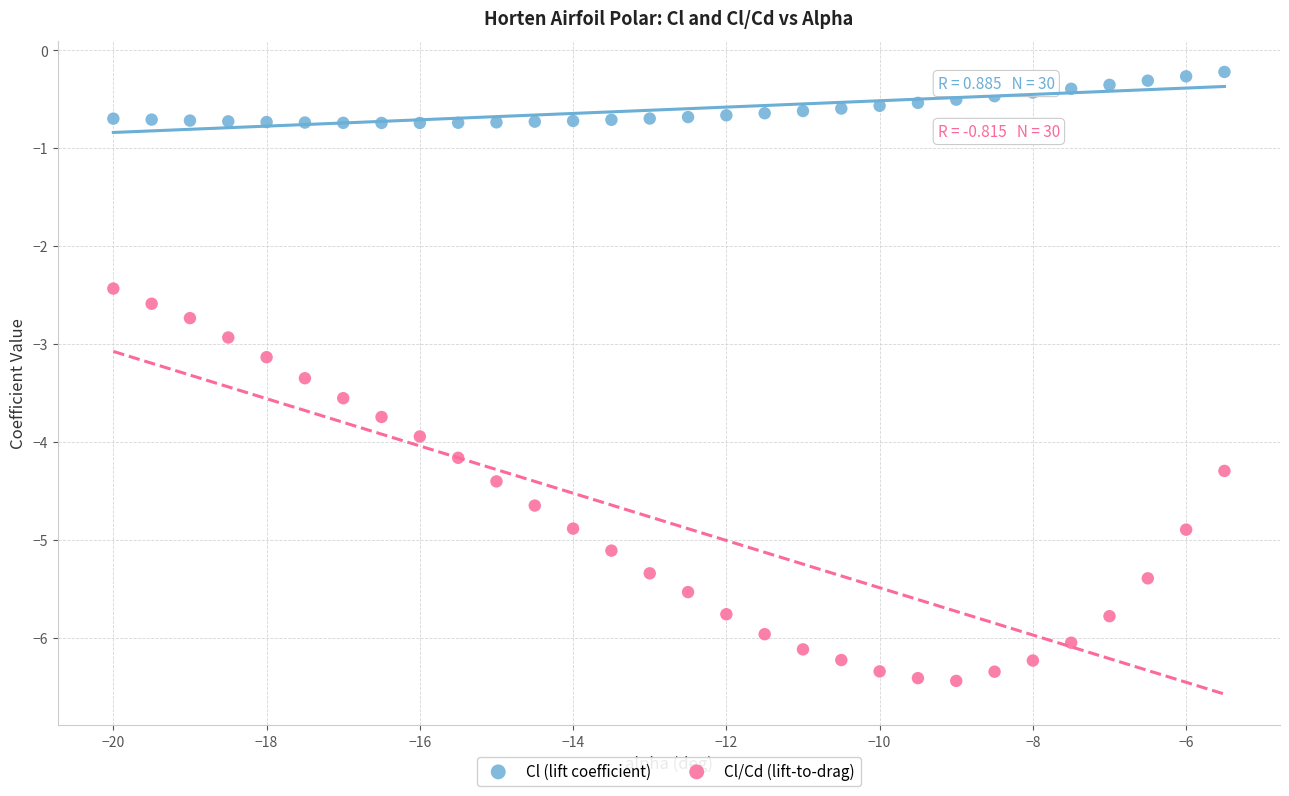

Which series reaches the minimum Y coordinate?

Cl/Cd (lift-to-drag)